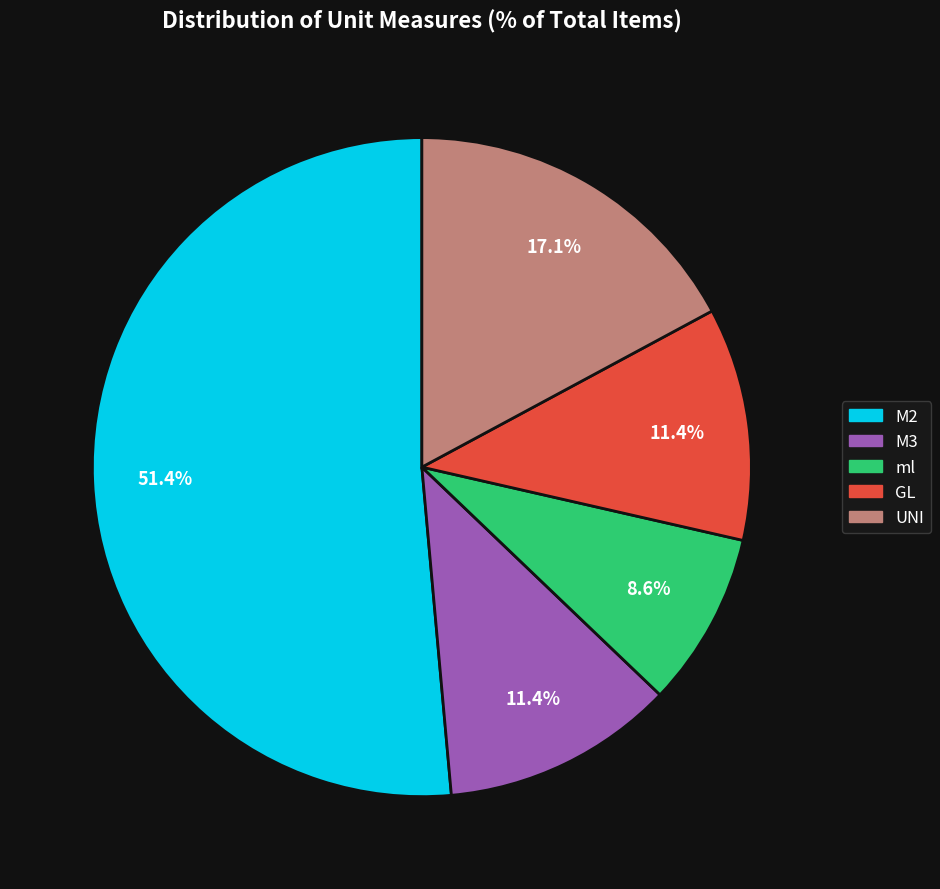

Count the number of slices in the pie.

5